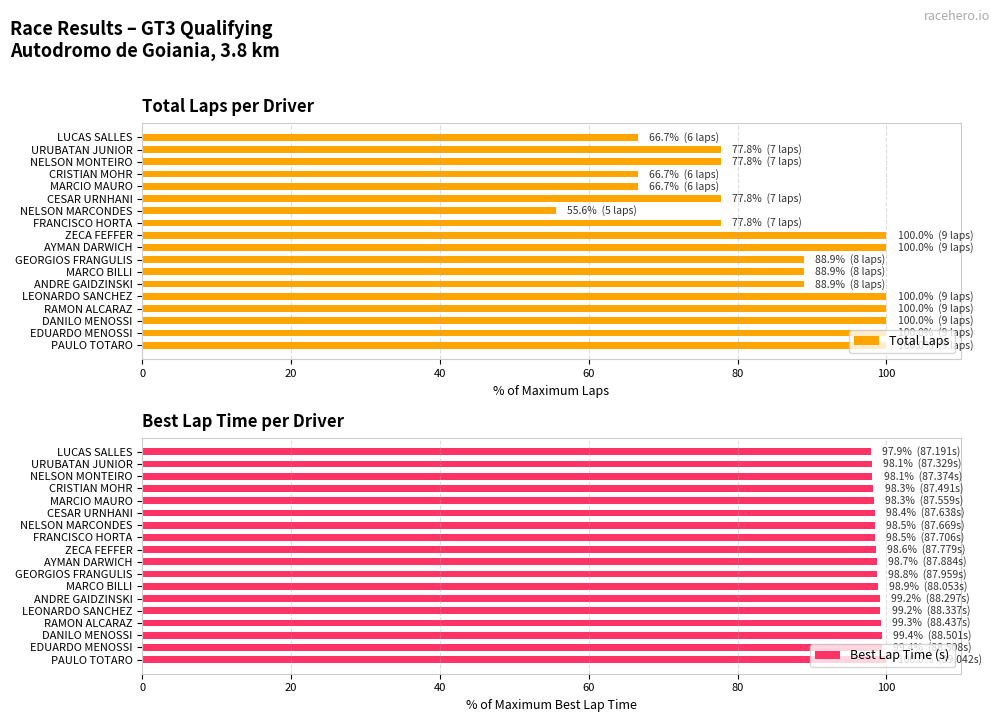

How many bars are there in total?

36